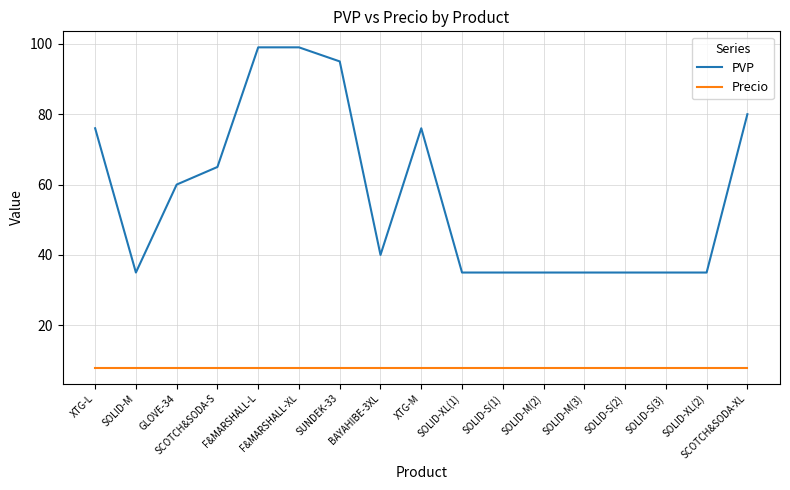

Between XTG-L and F&MARSHALL-XL, which series saw the biggest shift?

PVP